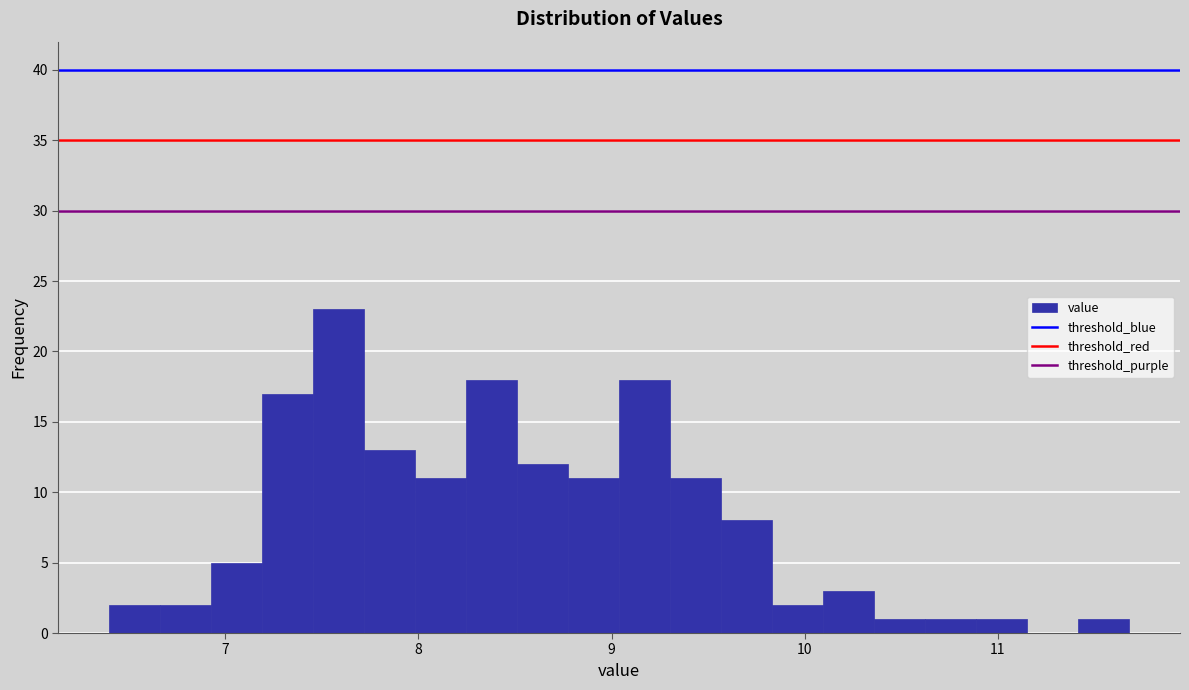

Around what value on the x-axis is the tallest bar? Give the approximate position of its centre, as read against the axis.

7.6